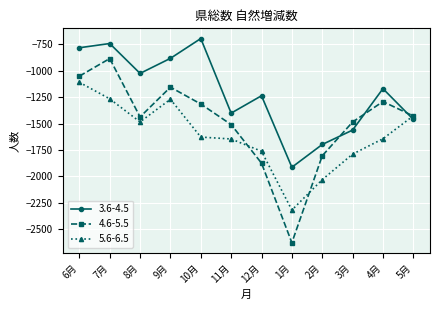

Where do 3.6-4.5 and 5.6-6.5 first cross each other?

4月 and 5月